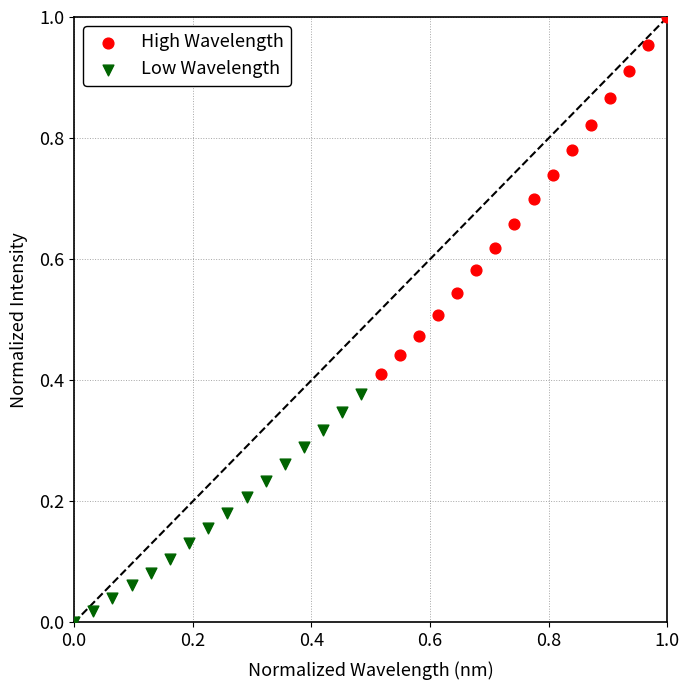

Which series contains the lowest Y value?

Low Wavelength